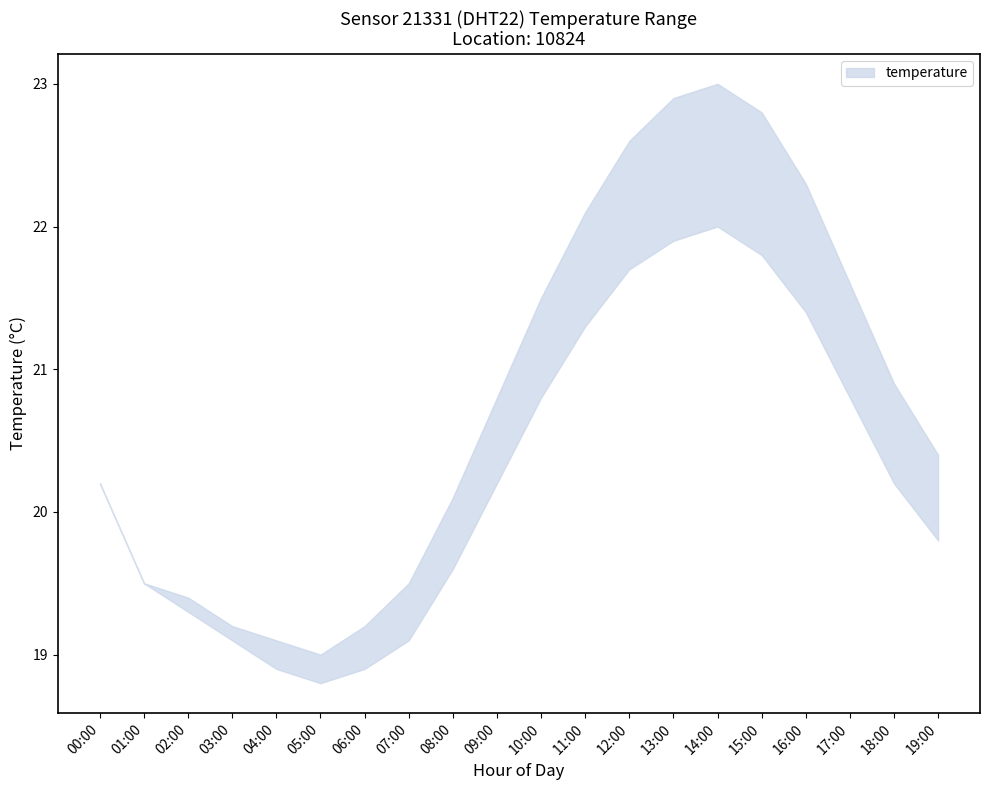

At which category does the chart reach its minimum across all series?

05:00